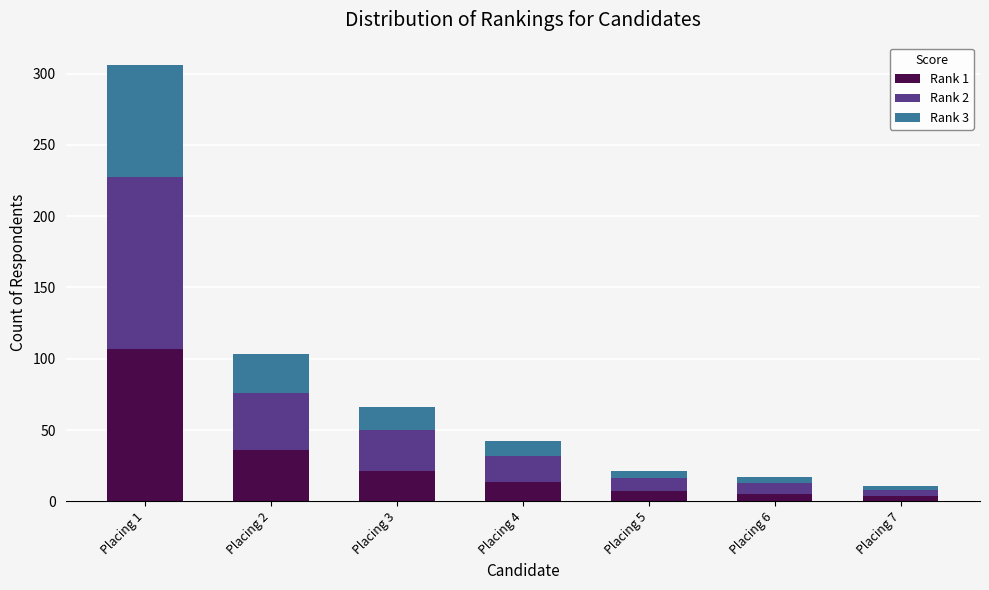

What is the maximum value for Rank 1?

106.5